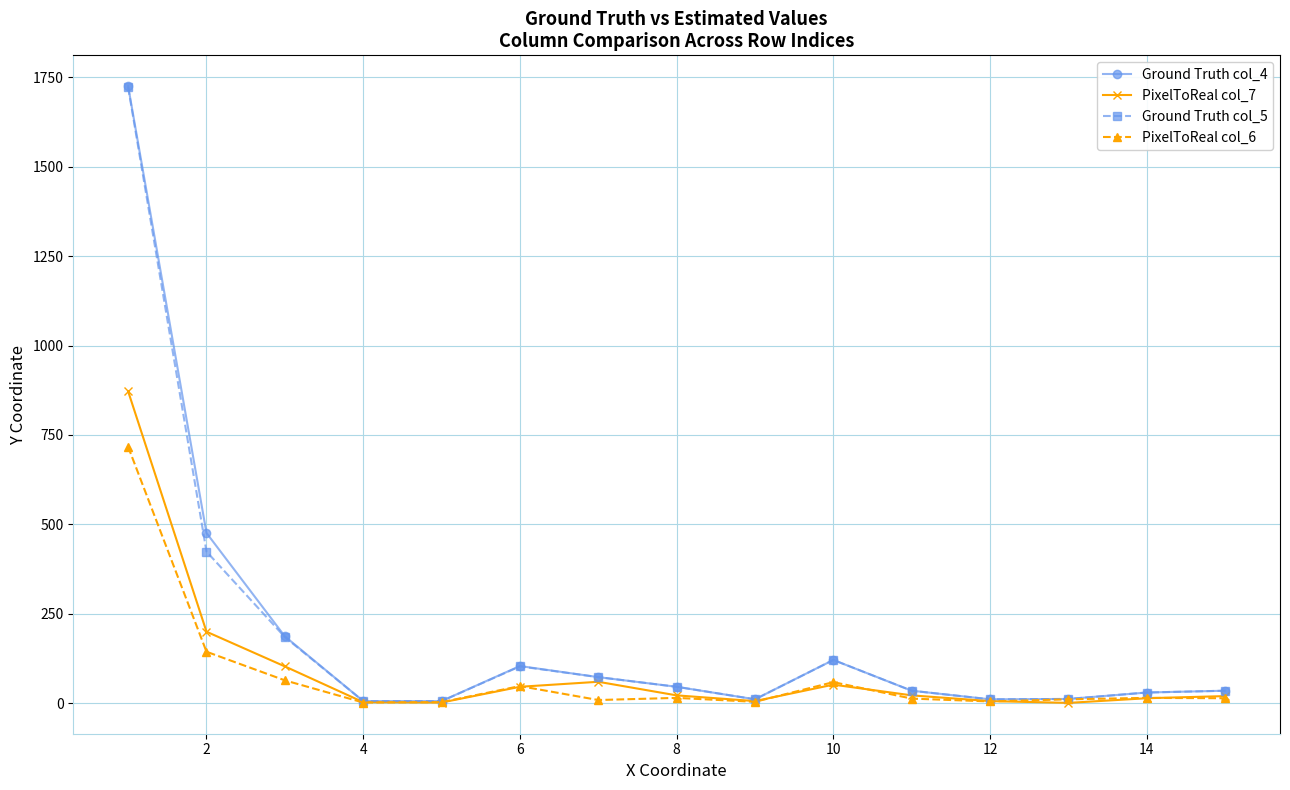

What is the maximum value shown in the chart?

1725